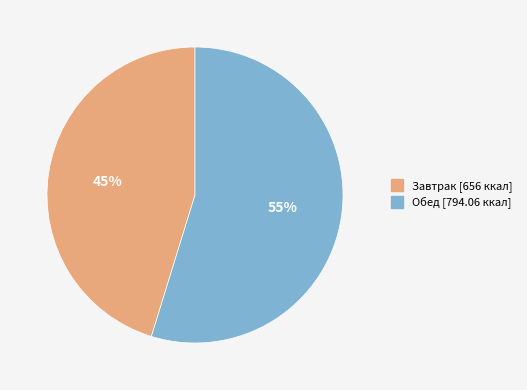

What is the ratio of the value at Завтрак to the value at Обед?

0.8